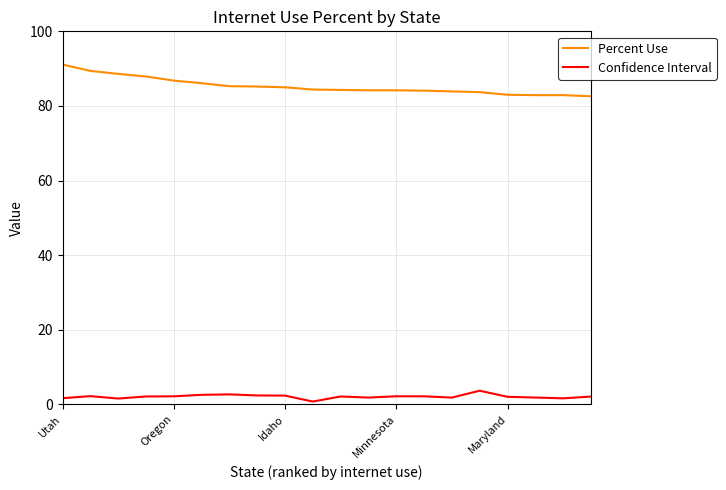

Which series has the largest range (max minus min)?

Percent Use